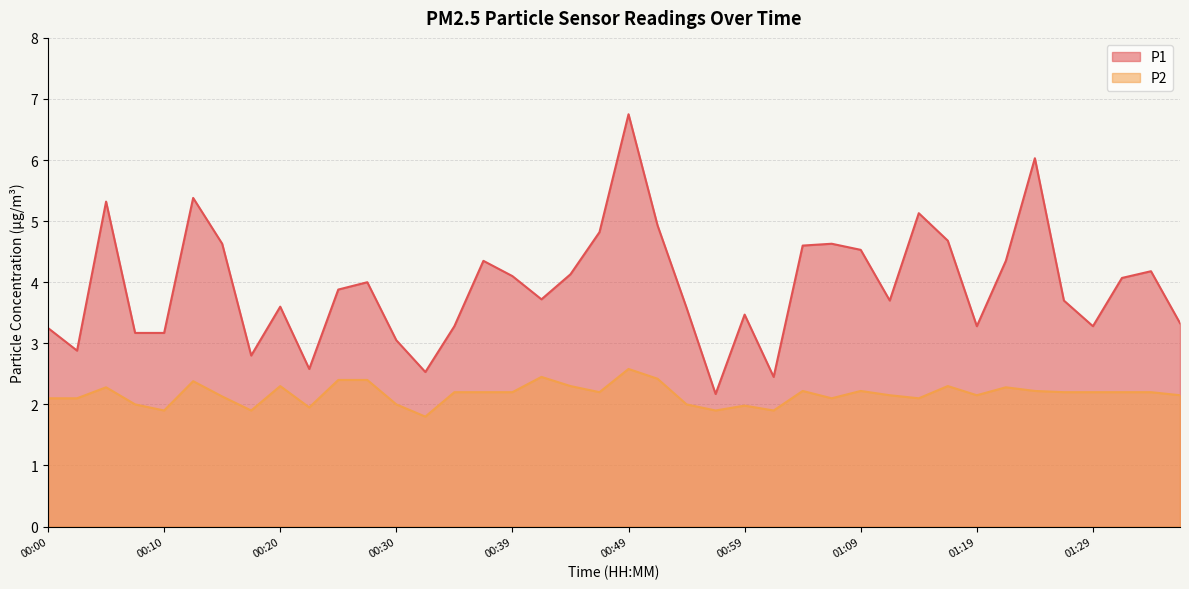

True or false: P2 and P1 cross at least once.

False